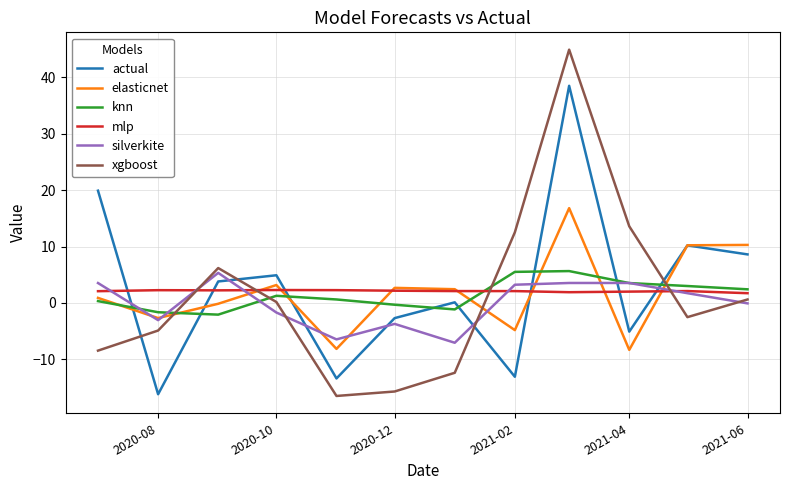

What is the minimum value for elasticnet?

-8.3